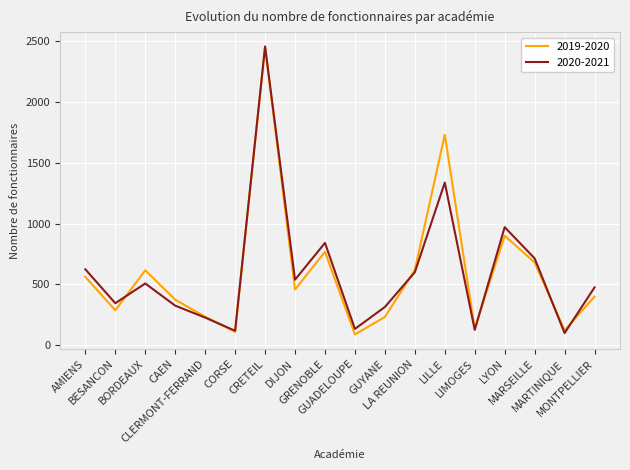

What is the difference between the highest and lowest values at MARTINIQUE?

23